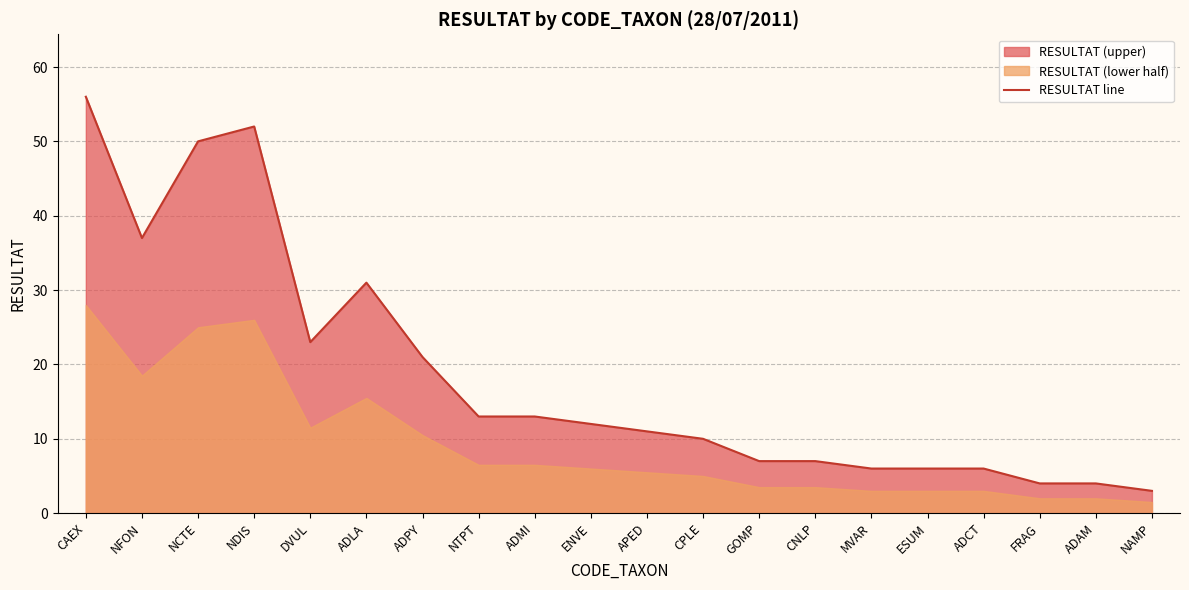

What is the ratio of the value at NAMP to the value at ENVE?

0.2